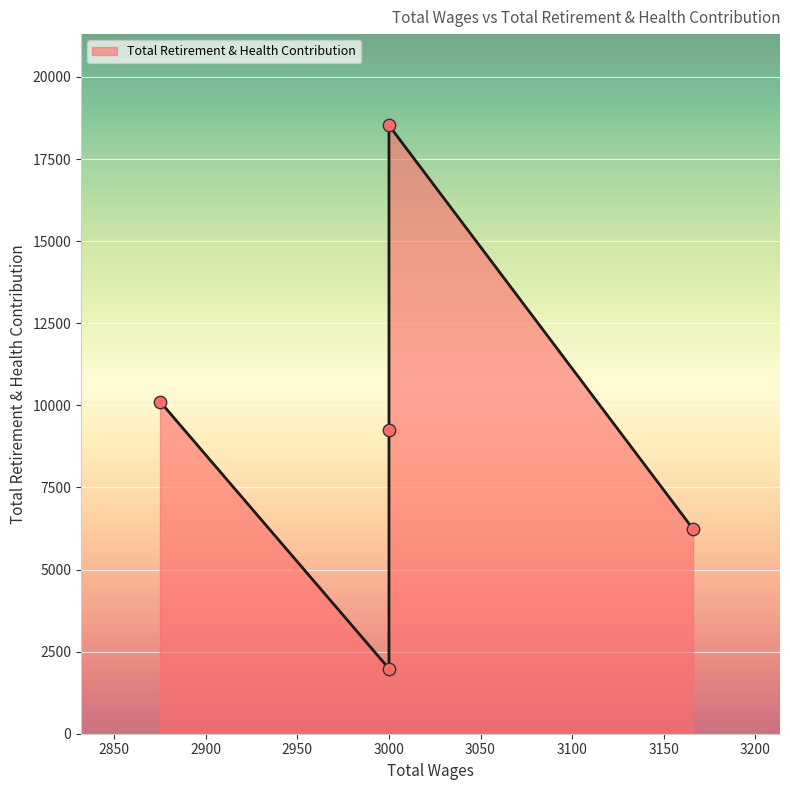

Between 3000.0 and 3000.0, which is larger?

3000.0